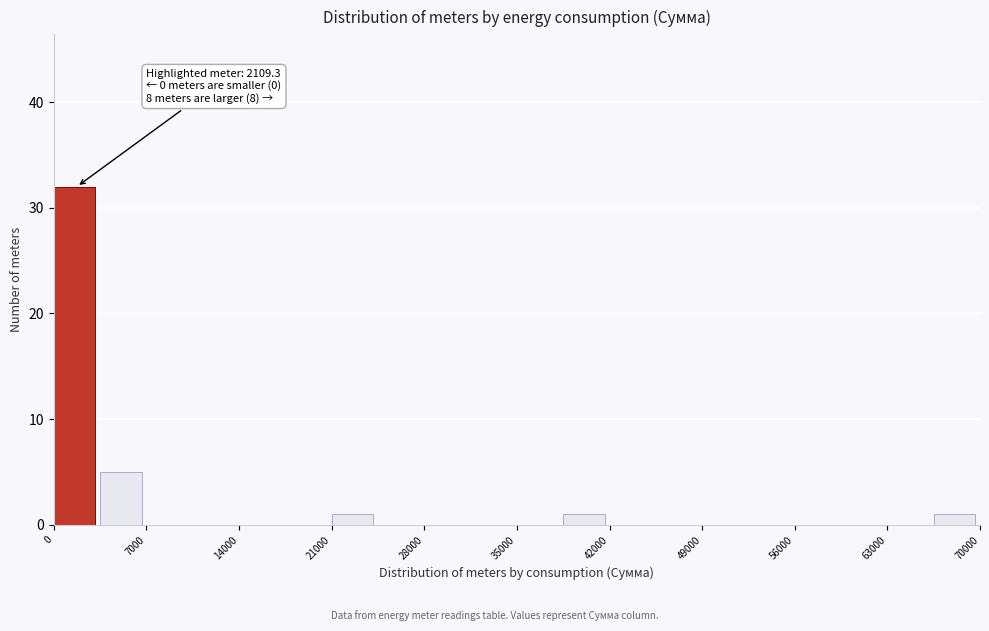

Around what value on the x-axis is the tallest bar? Give the approximate position of its centre, as read against the axis.

2000